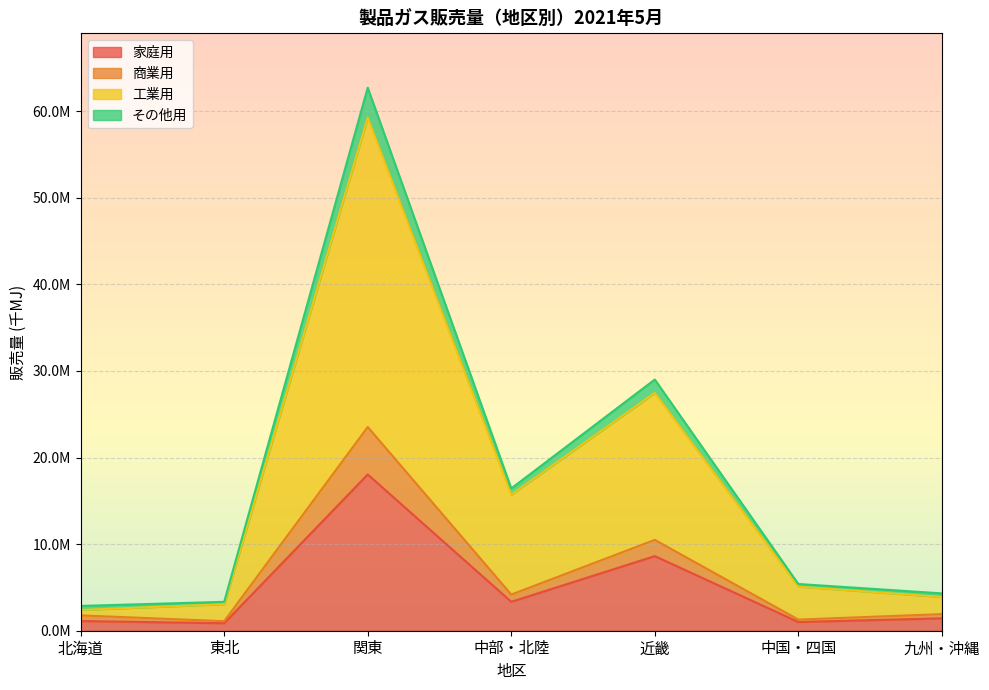

What is the value of the 家庭用 point at the 6th from the left?

1005993